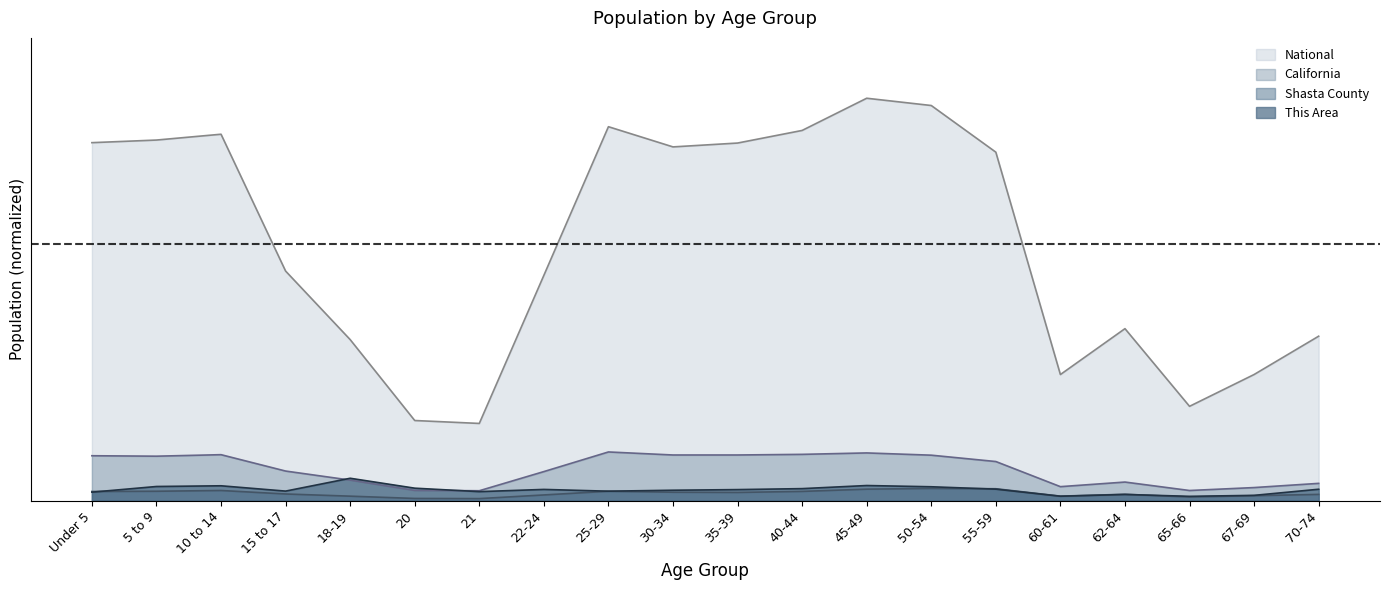

True or false: This Area has more than 1 points higher than both neighbors.

True